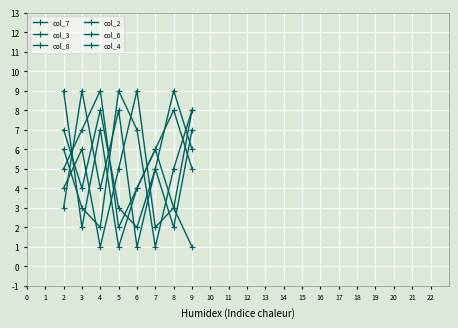

How many data points does each series have?

8